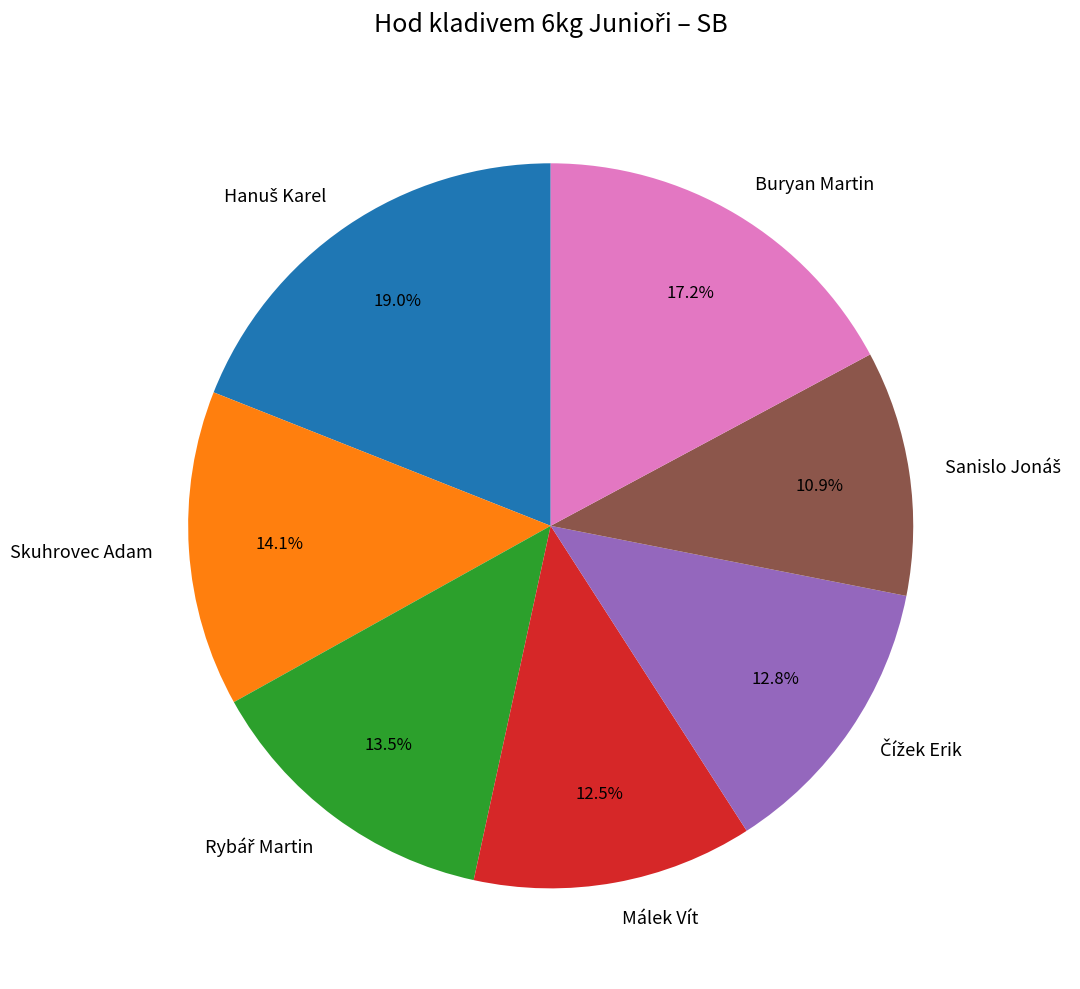

Is it true that Skuhrovec Adam is 23% of the pie?

False